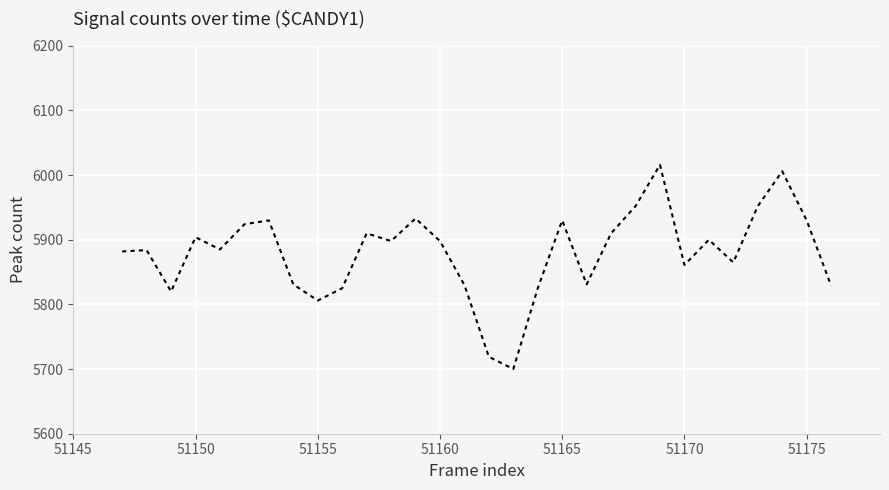

What is the greatest value displayed?

6016